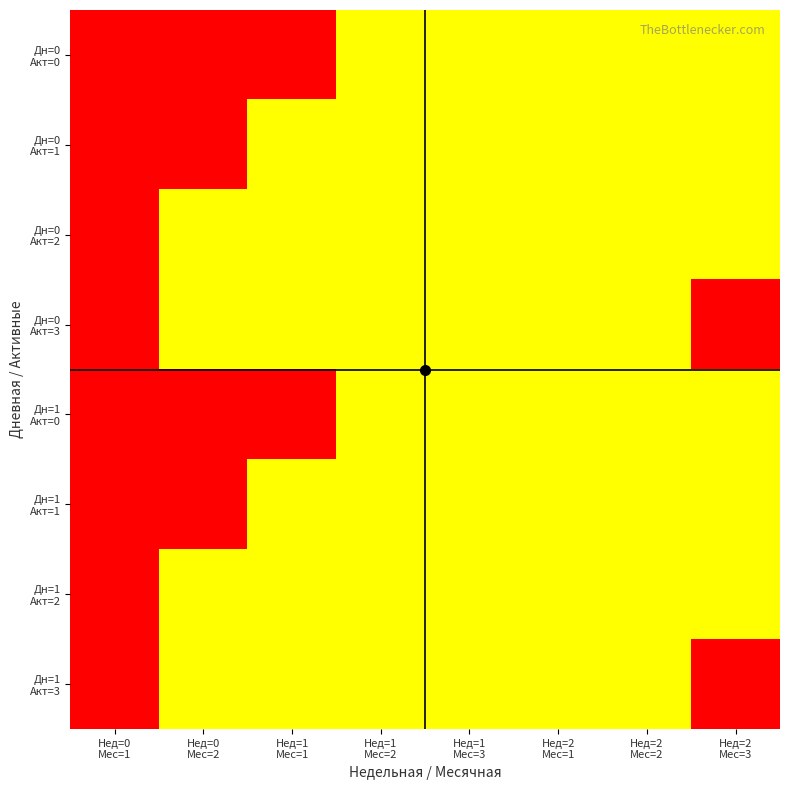

Count the number of categories in the chart.

8